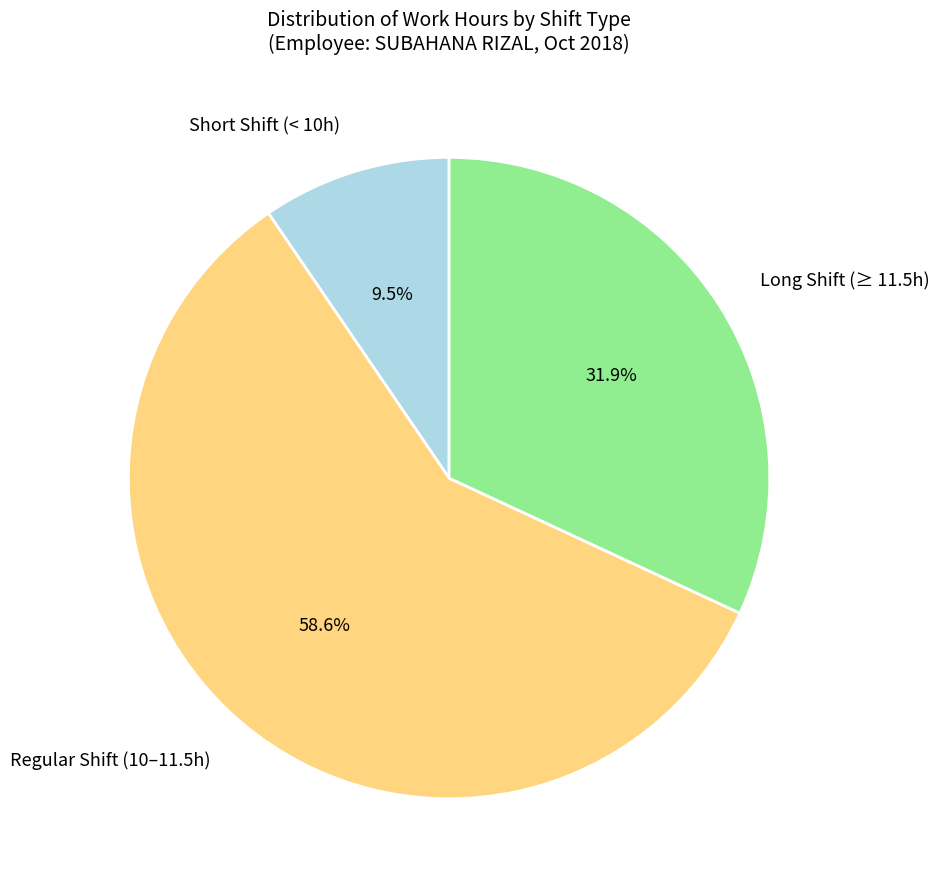

Rank the categories by value from lowest to highest.

Short Shift (< 10h), Long Shift (≥ 11.5h), Regular Shift (10–11.5h)